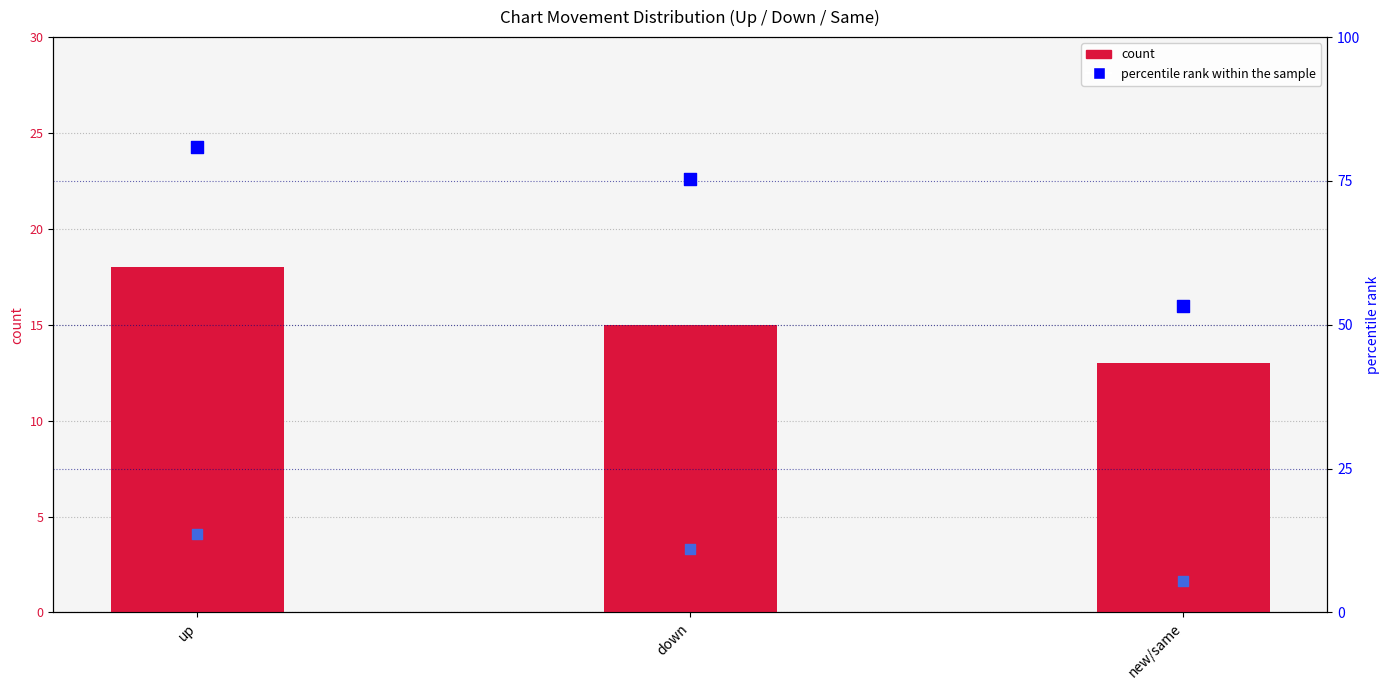

What is the total value across all series at up?

112.7